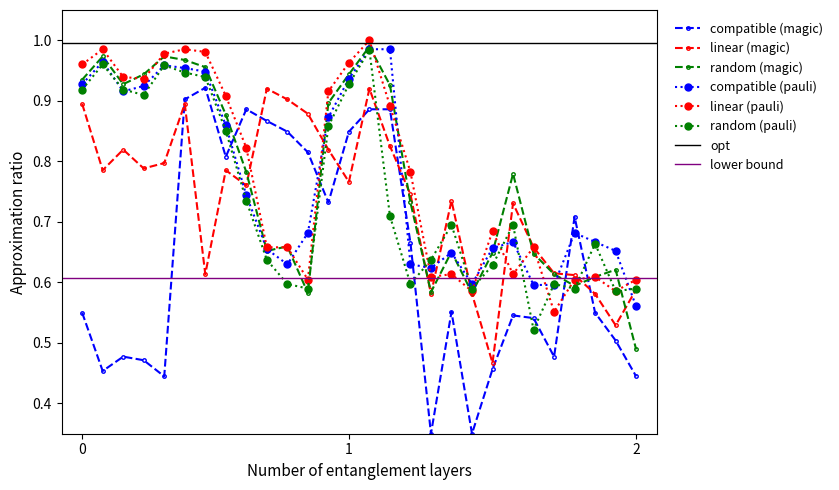

After their last crossing, which series has the higher values: random (pauli) or compatible (magic)?

random (pauli)